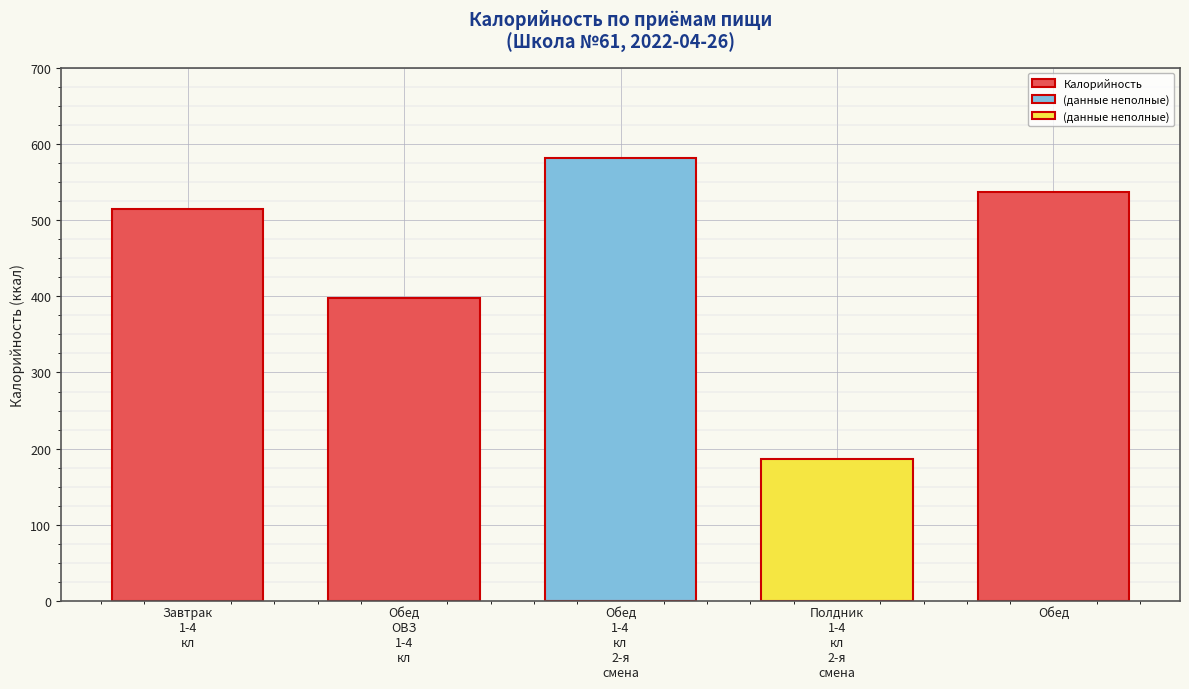

What is the sum of all values?

2216.5